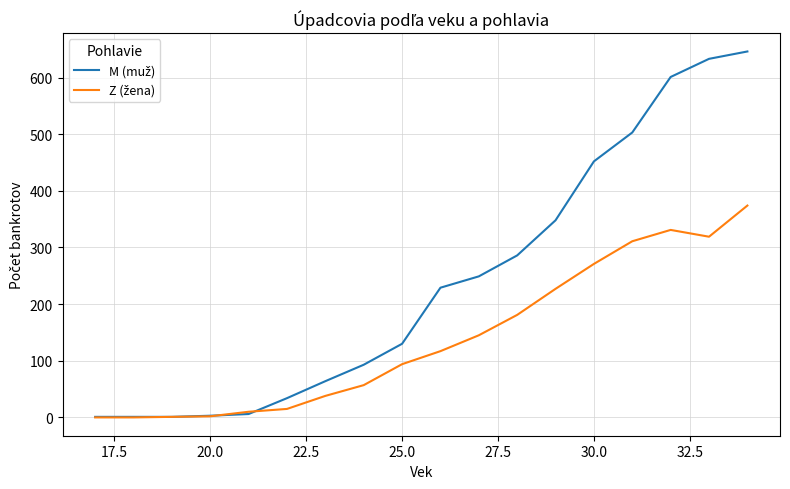

Rank the series by their average value, from highest to lowest.

M (muž), Z (žena)